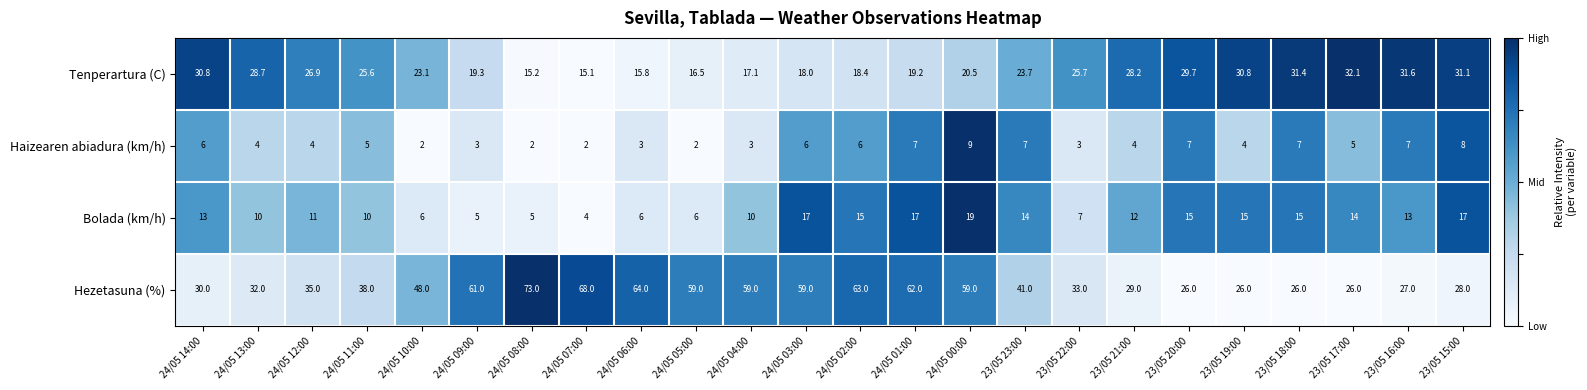

At which category is the sum across all series the highest?

24/05 00:00